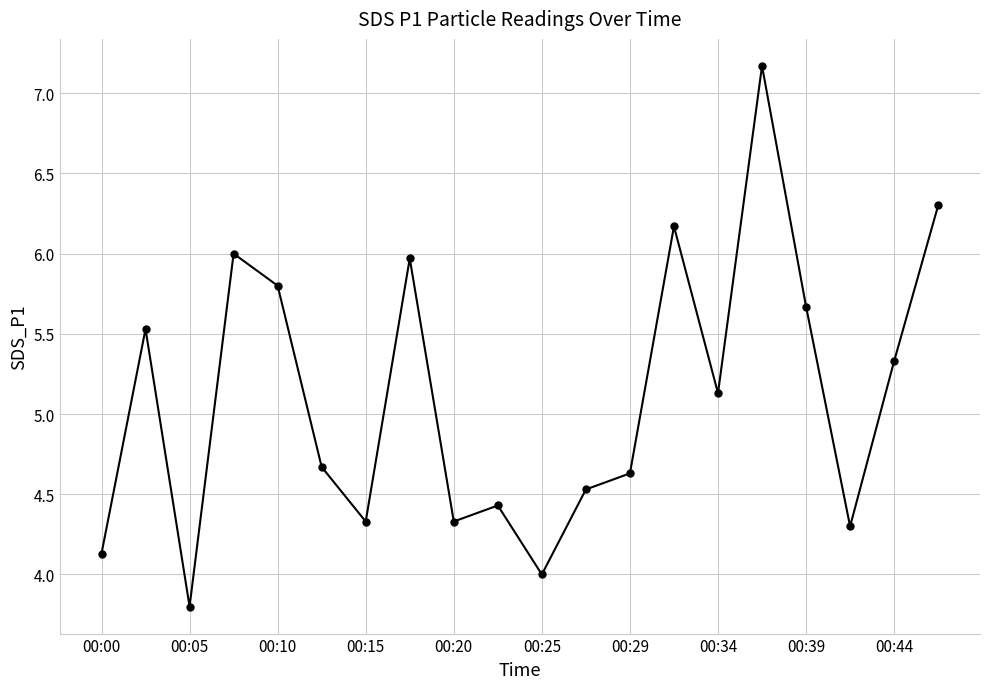

How many interior local valleys (lower than both neighbors) does the data have?

6